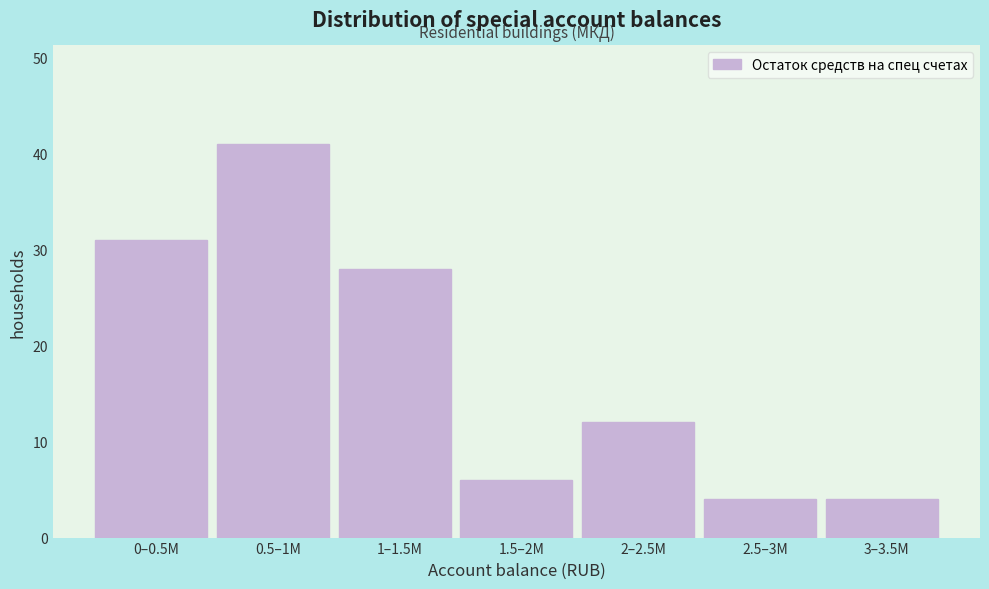

Reading left to right, extract all data points from this chart.

0–0.5M=31	0.5–1M=41	1–1.5M=28	1.5–2M=6	2–2.5M=12	2.5–3M=4	3–3.5M=4